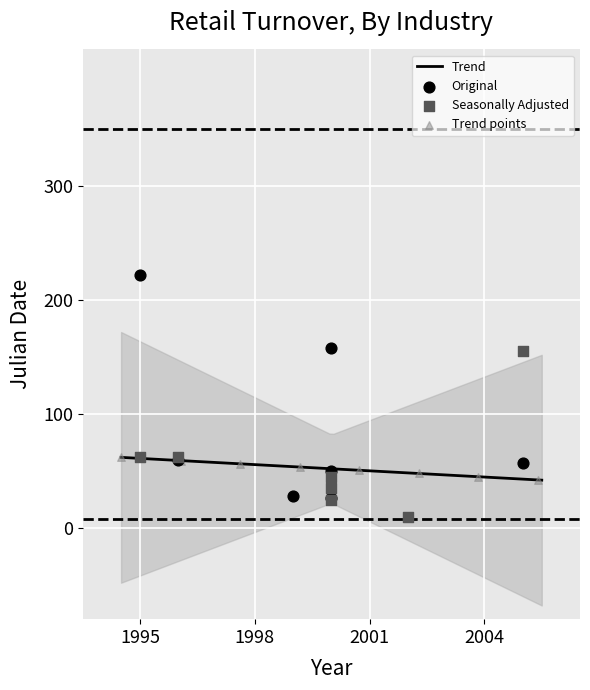

Which series contains the highest Y value?

Original